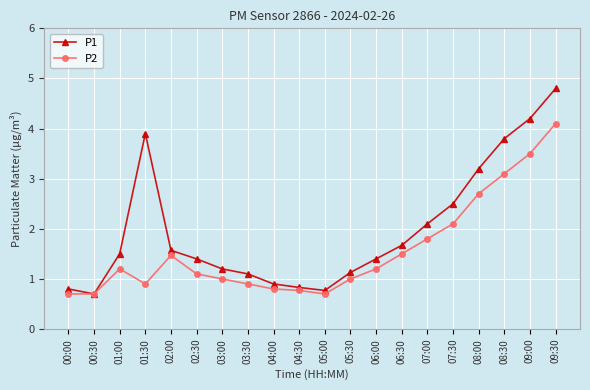

The value of P1 at 02:30 is 2.5. True or false?

False